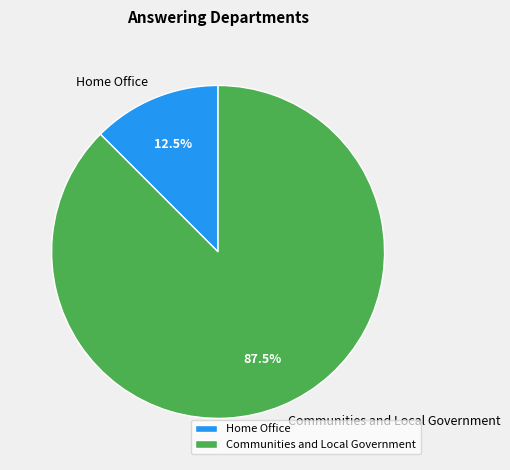

Does Communities and Local Government represent more than half of the total?

Yes